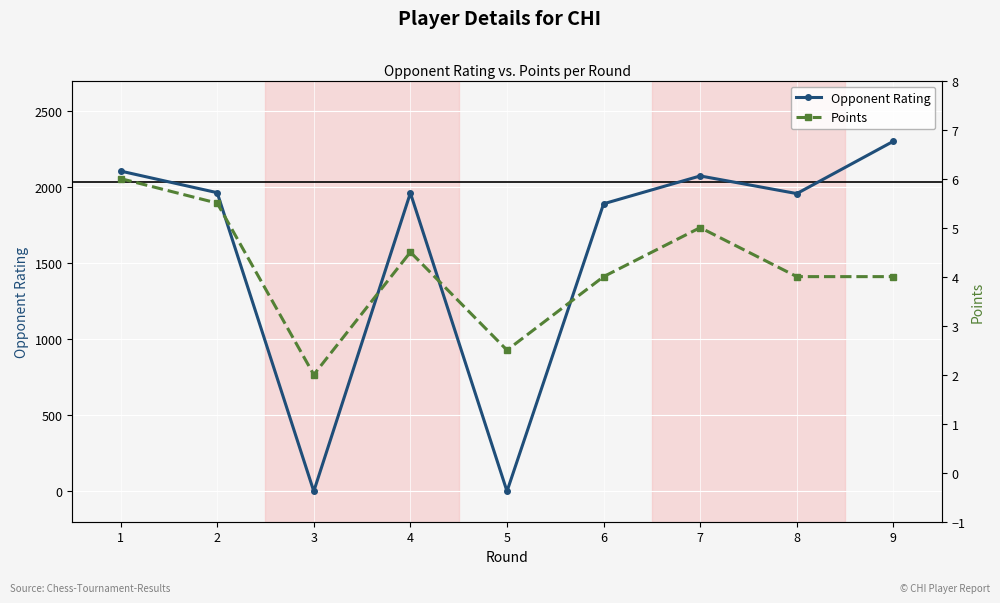

List the series in order of their peak value, highest first.

Opponent Rating, Points